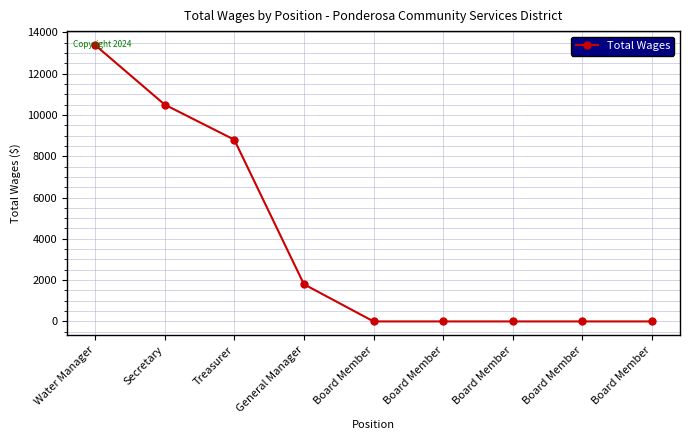

Count the number of data series in this chart.

1